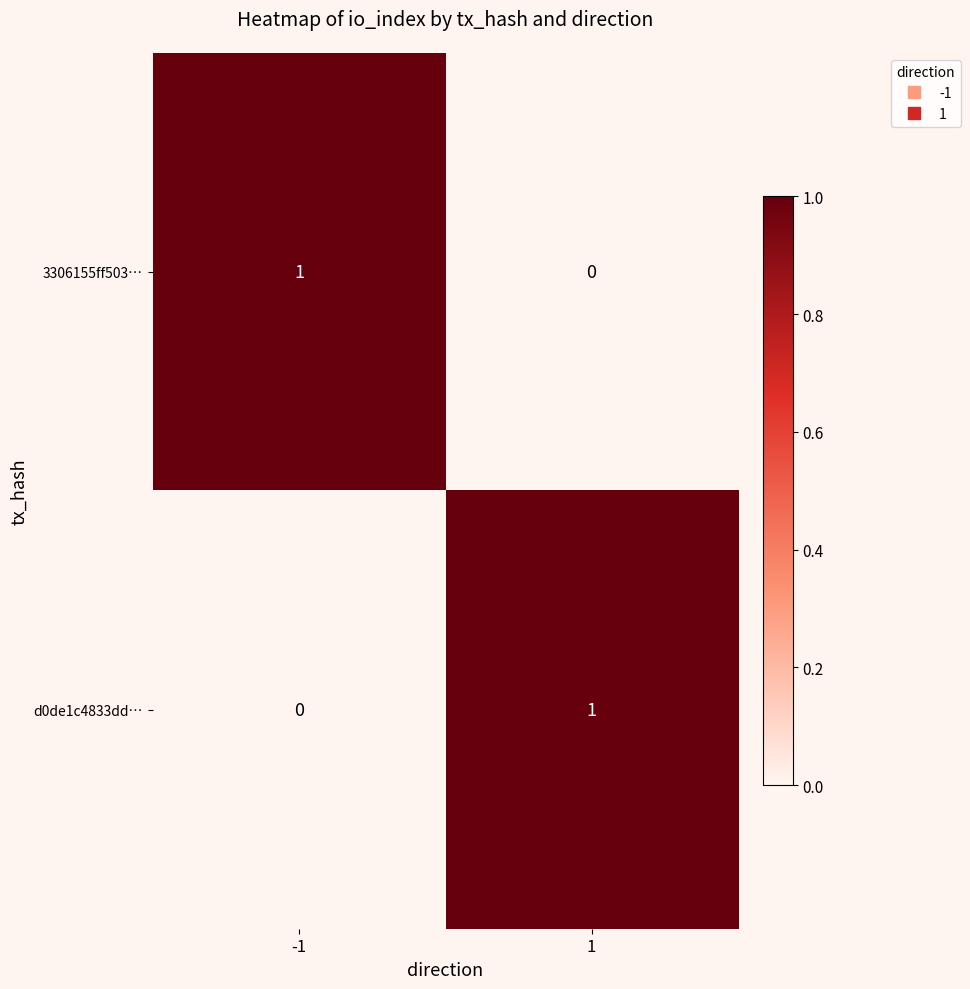

How many series are shown in this chart?

2